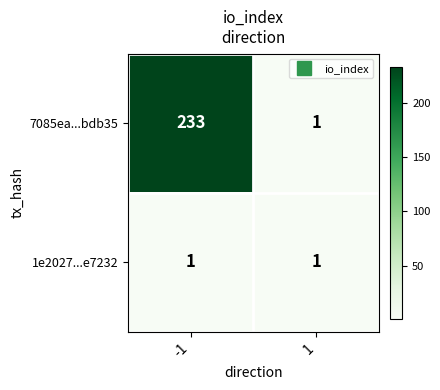

What is the sum of all 7085ea...bdb35 values?

234